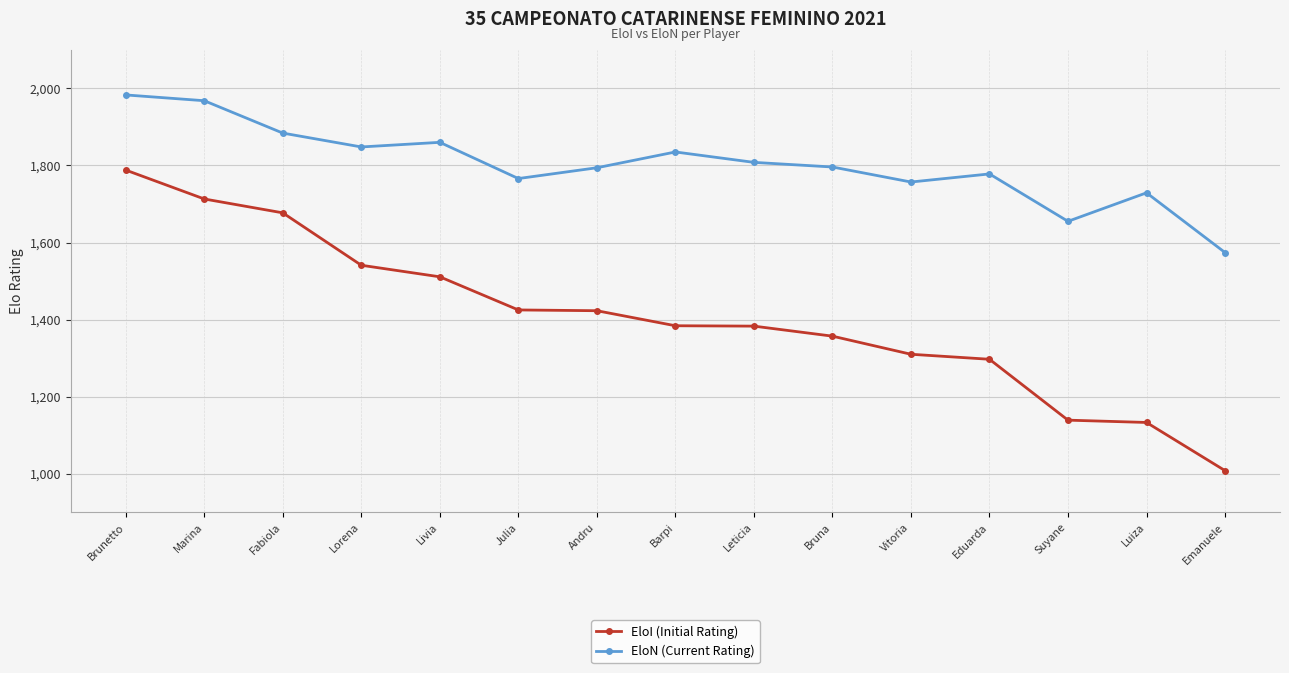

True or false: EloN (Current Rating) has more than 0 points higher than both neighbors.

True